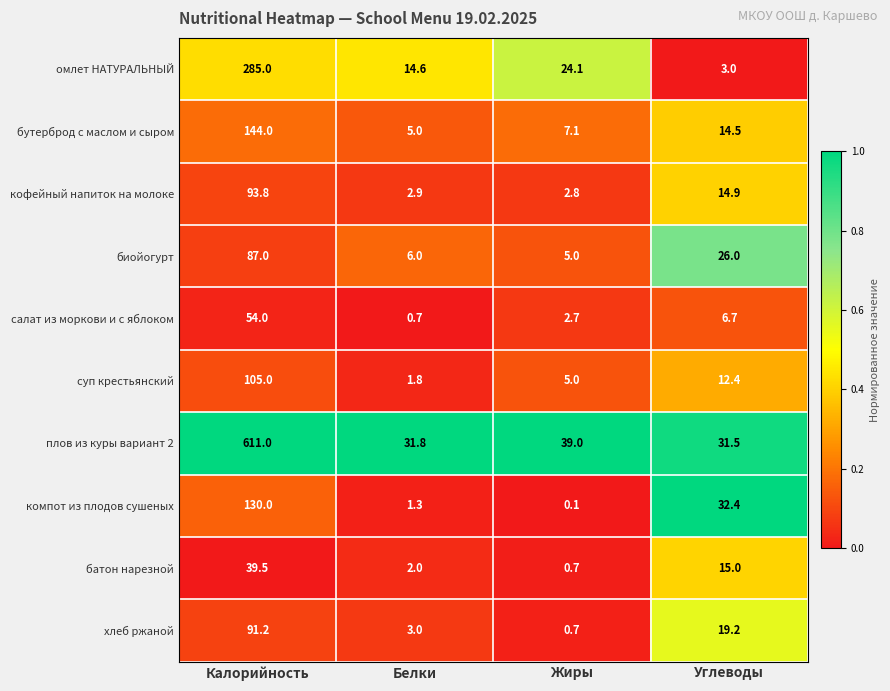

The плов из куры вариант 2 series shows 611.0 at Калорийность. True or false?

True